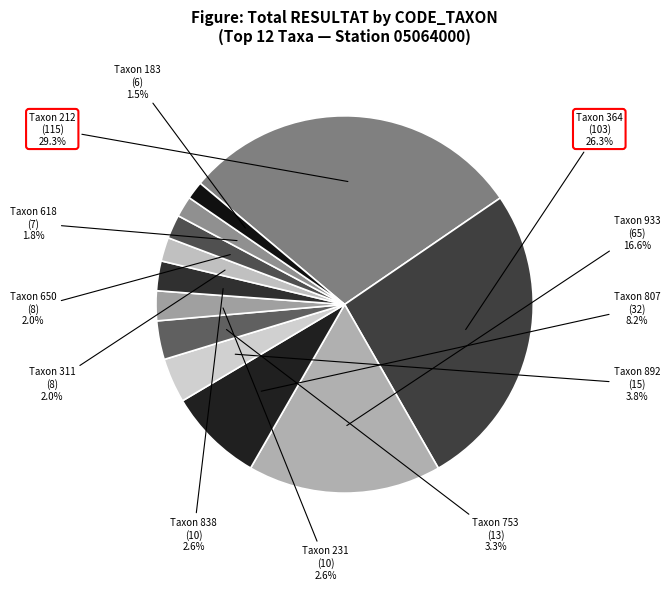

Approximately how many times larger is the value at Taxon 807 compared to Taxon 212?

0.3